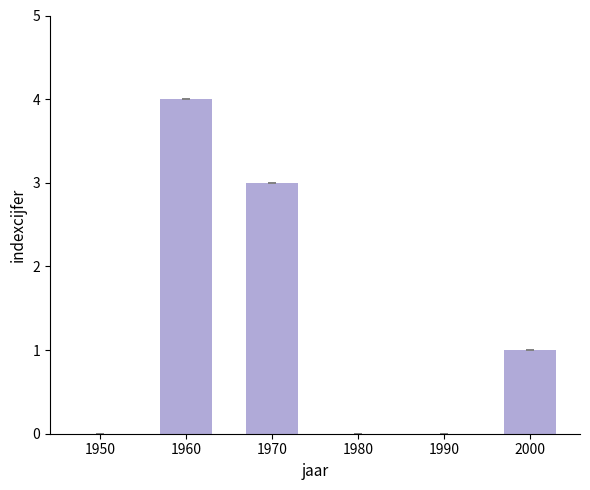

Which category has the highest value across all series?

1960